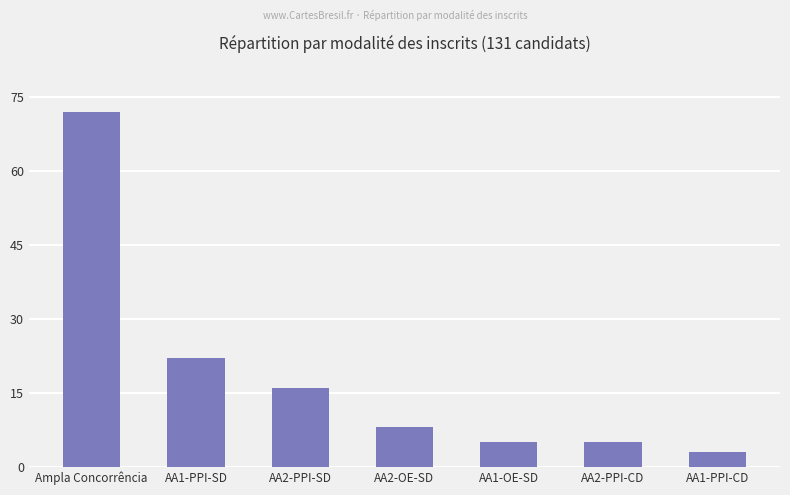

Approximately how many times larger is the value at Ampla Concorrência compared to AA2-PPI-SD?

4.5